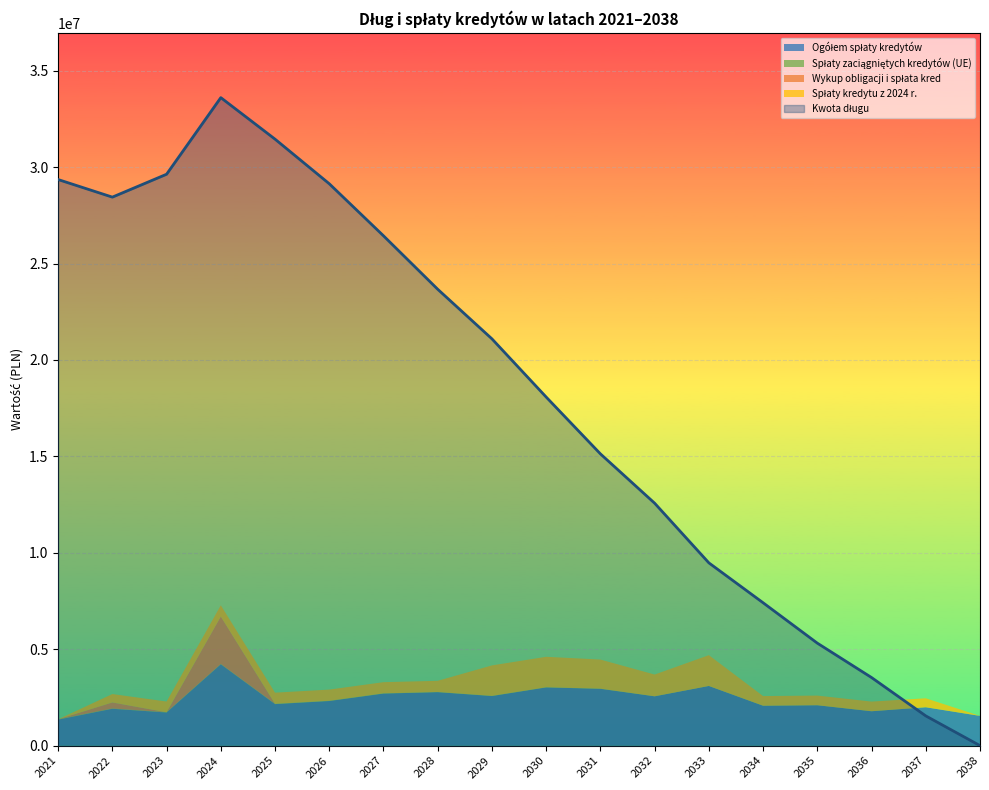

Reading right to left, list all the values displayed in this chart.

Kwota długu: 0.0	1541087.8	3530377.2	5313604.2	7407888.2	9477172.2	12571247.2	15128925.2	18075142.9	21092938.9	23664483.9	26436603.9	29135977.9	31448885.9	33601868.5	29629529.0	28442760.7	29354339.7
Ogółem spłaty kredytów: 1541087.8	1989289.4	1783227.0	2094284.0	2069284.0	3094075.0	2557678.0	2946217.7	3017796.0	2571545.0	2772120.0	2699374.0	2312908.0	2152982.6	4220148.0	1717353.0	1911579.0	1348138.0
Spłaty zaciągniętych kredytów (UE): 0.0	0.0	0.0	0.0	0.0	0.0	0.0	8104.5	8684.0	8684.0	8684.0	10938.0	13192.0	13192.0	13192.0	13192.0	14578.0	15964.0
Wykup obligacji i spłata kred: 0.0	0.0	0.0	0.0	0.0	0.0	0.0	0.0	0.0	0.0	0.0	0.0	0.0	0.0	2463278.0	0.0	312840.0	0.0
Spłaty kredytu z 2024 r.: 0.0	465121.3	500000.0	500000.0	500000.0	1596000.0	1128000.0	1508435.2	1579434.0	1579434.0	579434.0	579434.0	579434.0	579434.0	579434.0	555434.0	435434.0	0.0